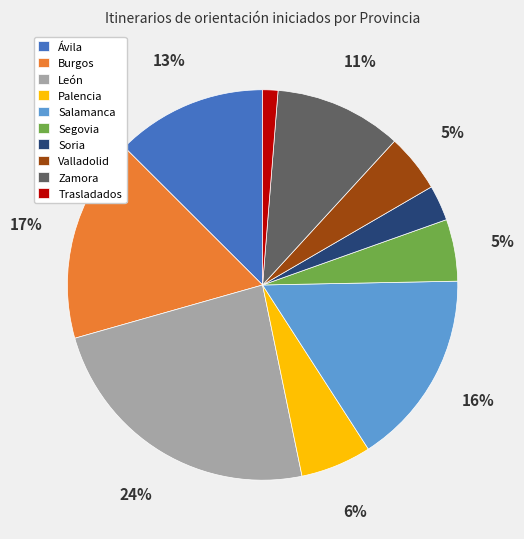

What is the ratio of the value at Trasladados to the value at Palencia?

0.2